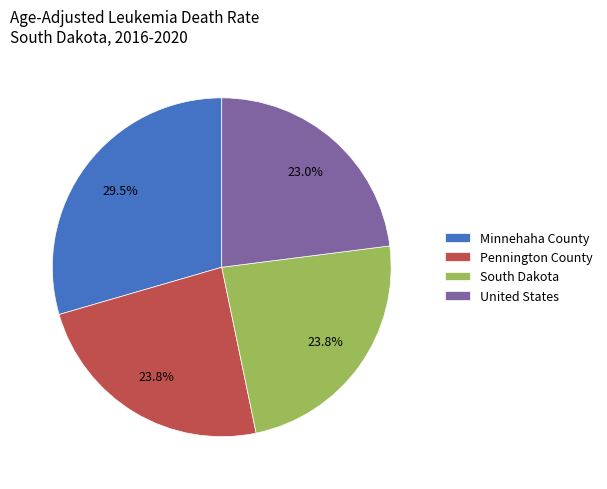

The South Dakota slice represents 24% of the pie. True or false?

True